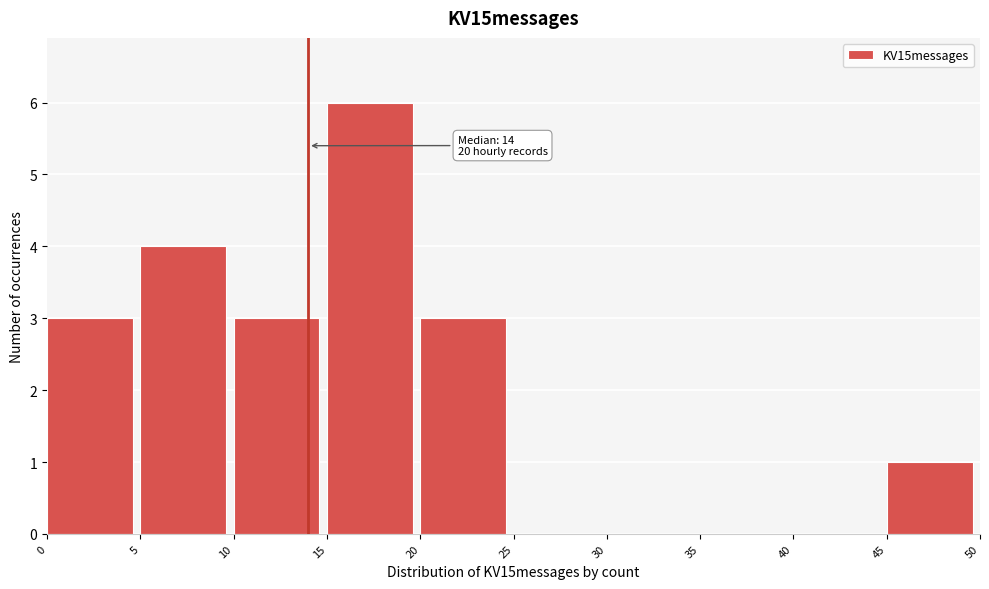

Which range on the x-axis has the tallest bar?

15 to 20